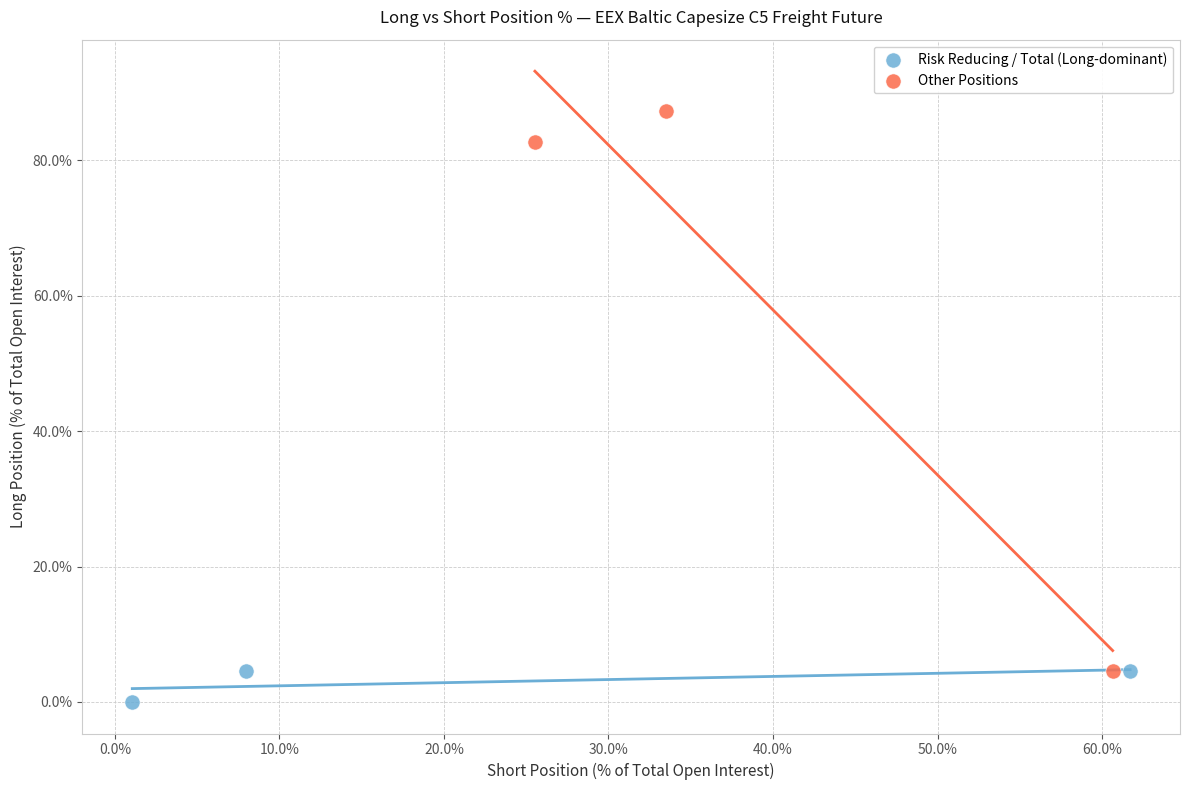

Which series has the widest spread of Y values?

Other Positions